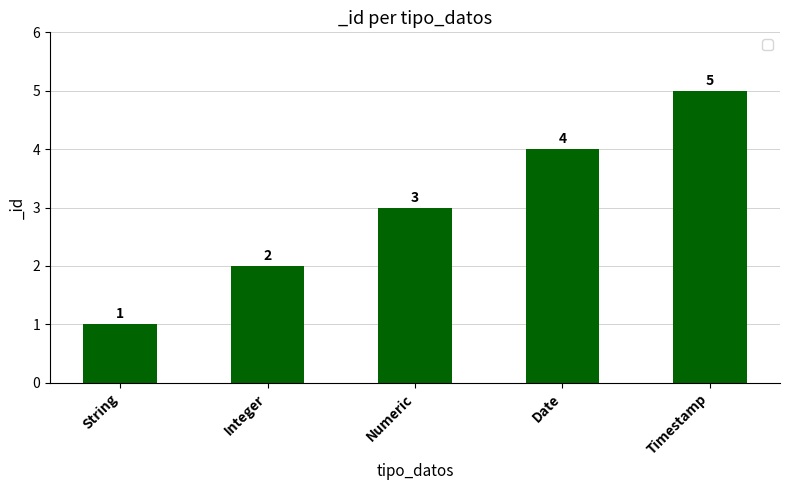

Which has a higher value, Integer or Numeric?

Numeric